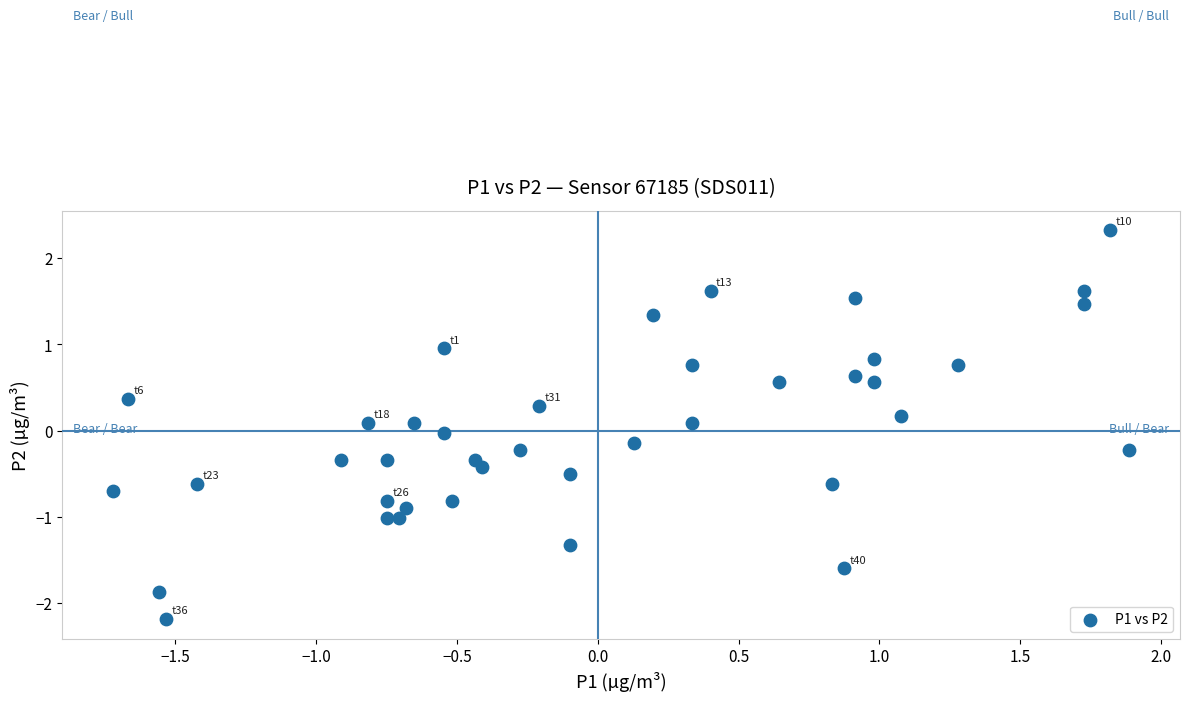

What is the range of Y values (max minus min)?

4.5